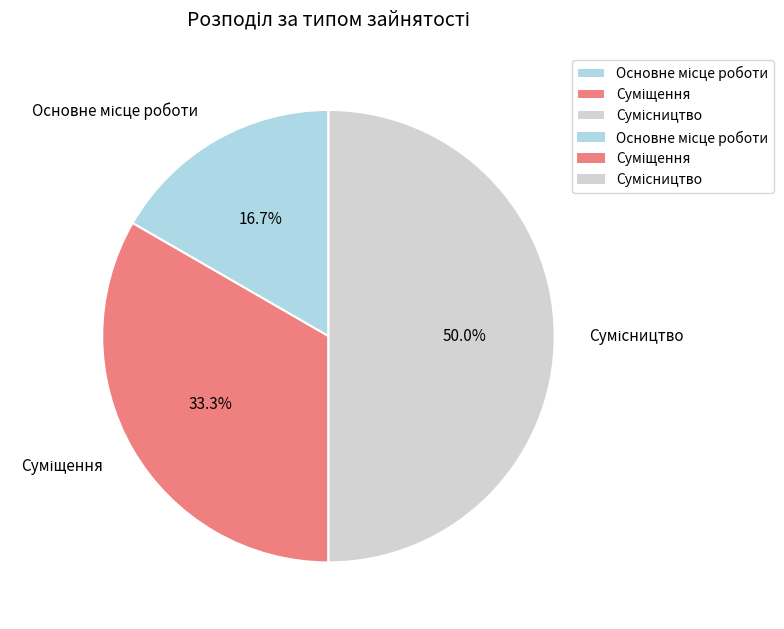

How many segments does this pie chart have?

3